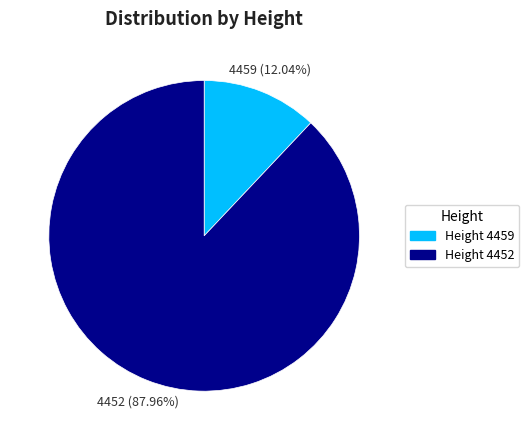

Rank the categories by value from lowest to highest.

4459, 4452